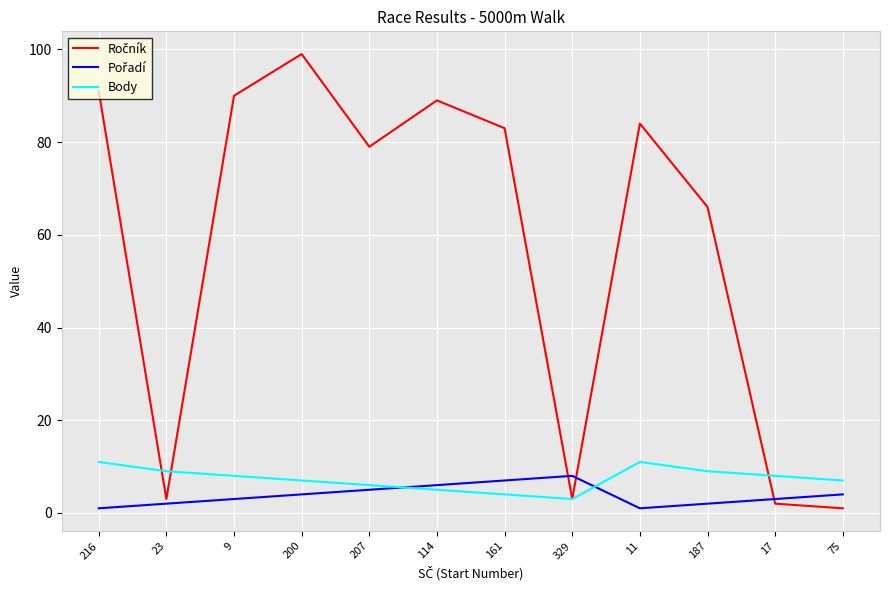

What position from the left is 9?

3